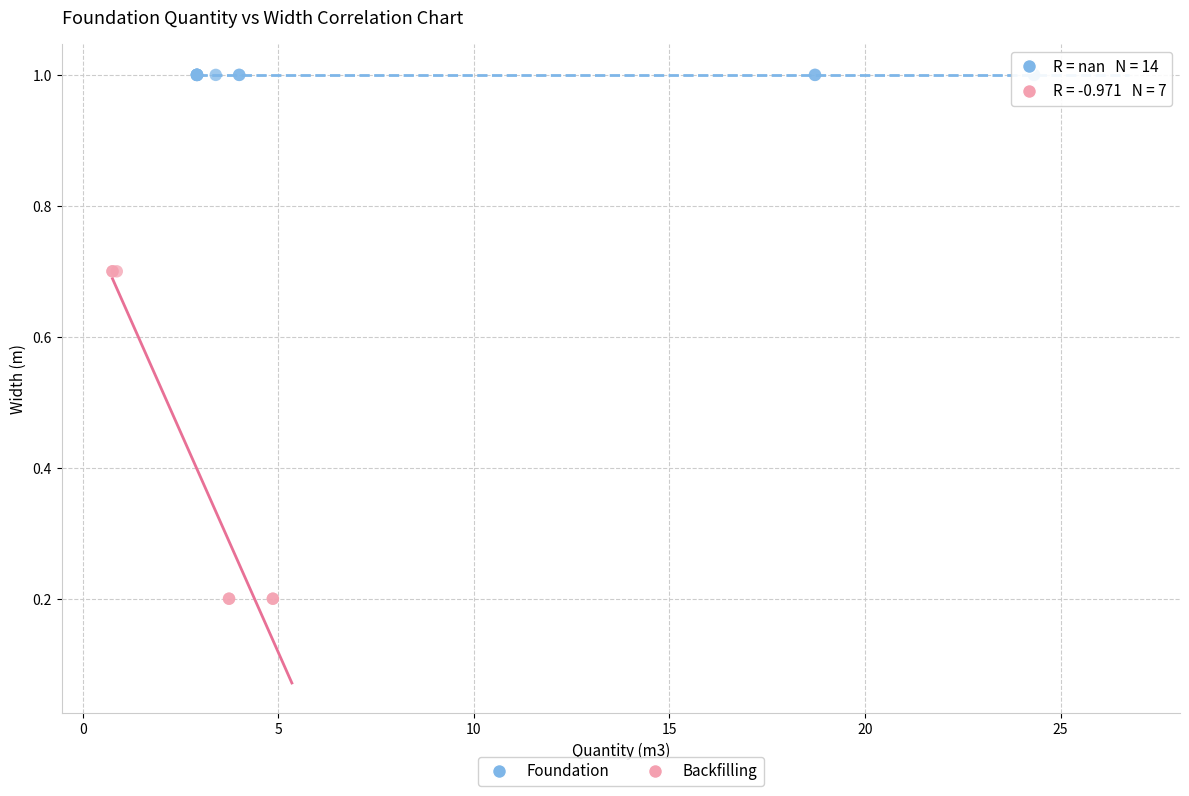

Which series contains the highest Y value?

Foundation